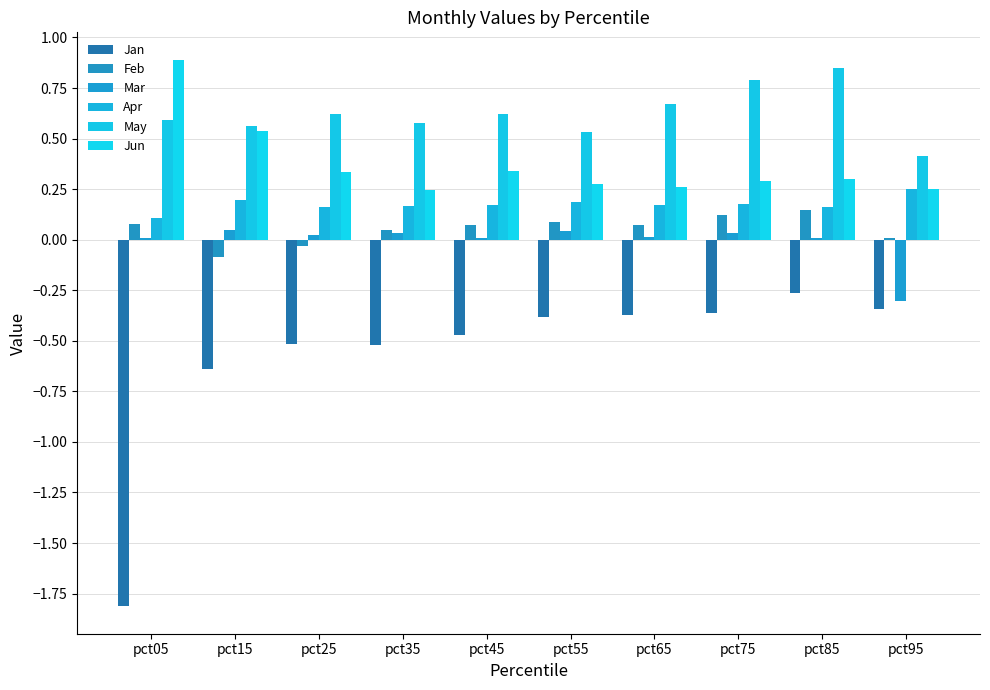

Count the number of data series in this chart.

6